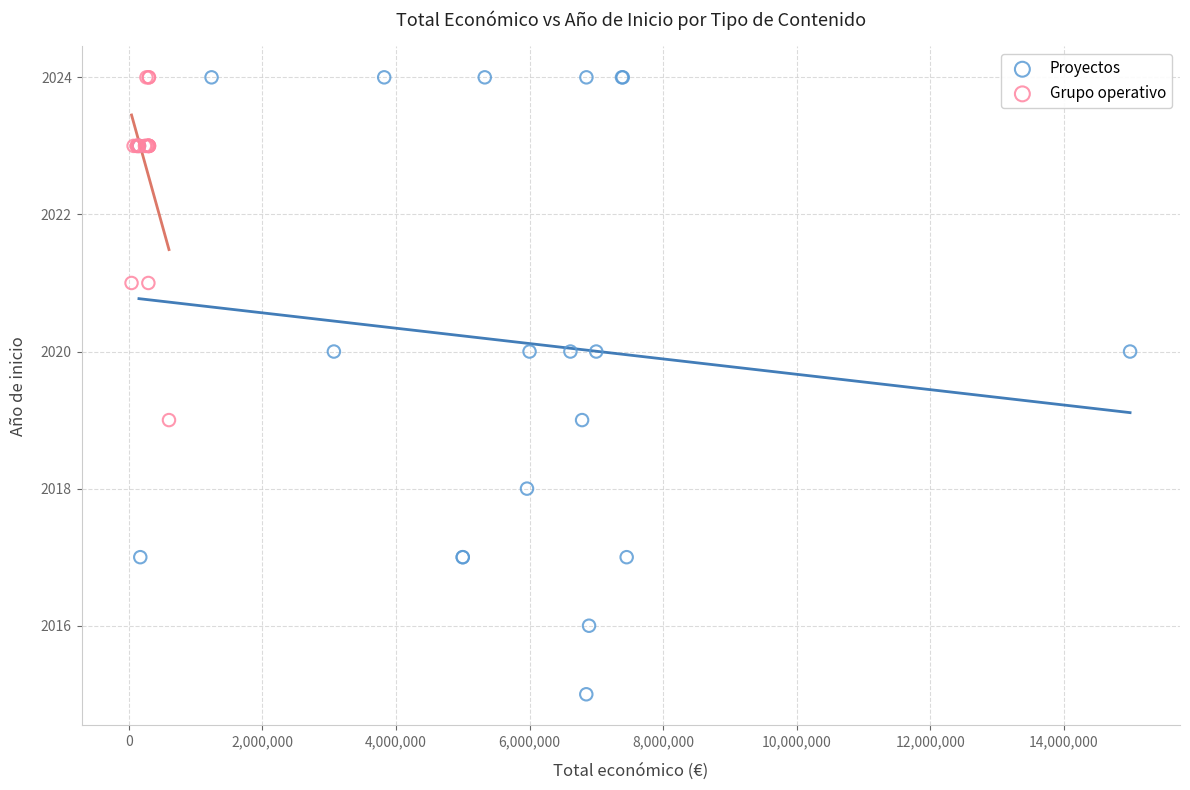

Which series has the largest Y range (max minus min)?

Proyectos